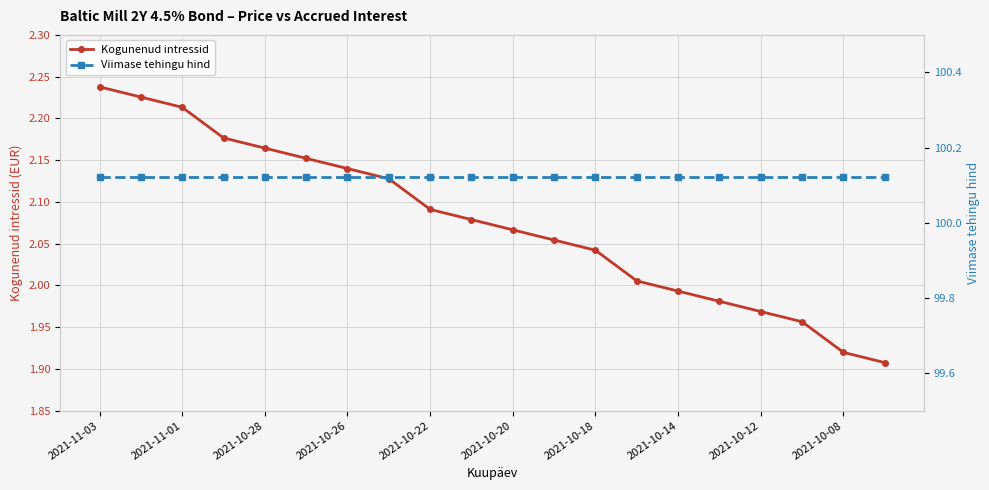

What is the total value across all series at 19?

102.0